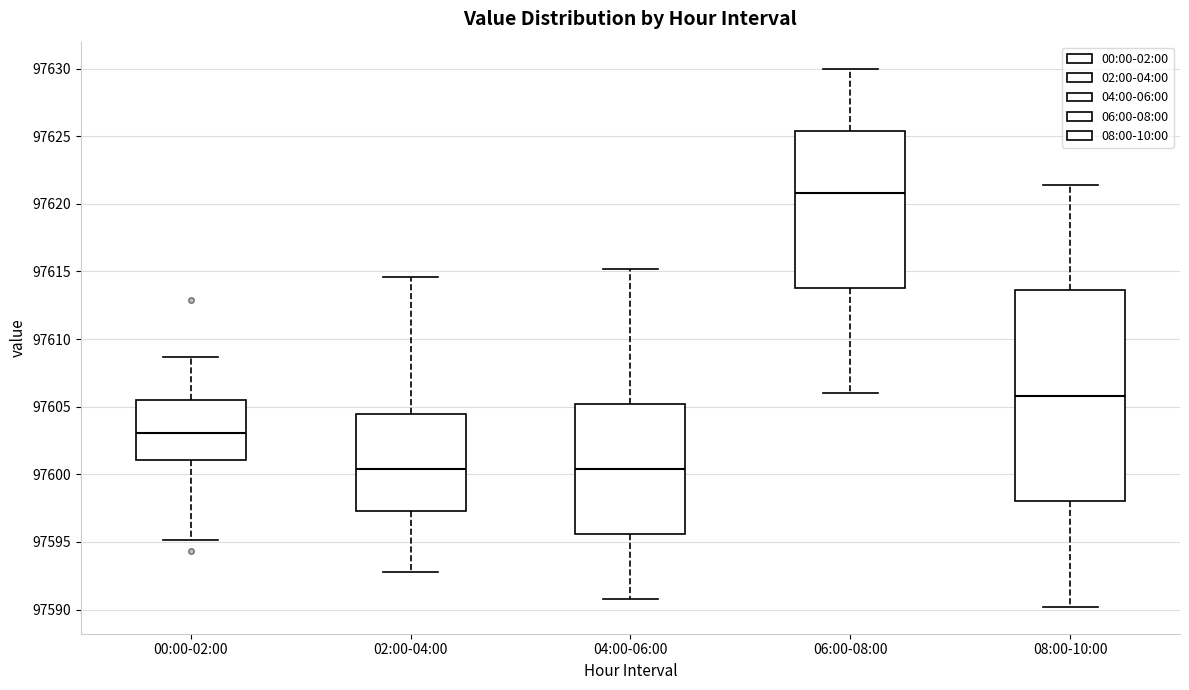

Where is the lower edge of the box for 02:00-04:00 on the y-axis? The values are not printed on the chart, so give them approximately, as read against the axis.

97597.5